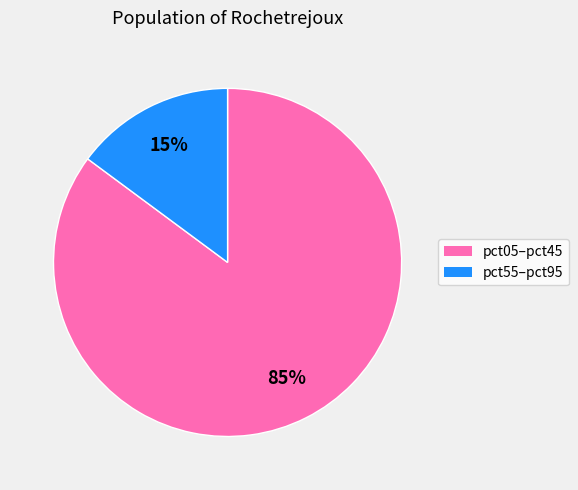

Combined, do pct55–pct95 and pct05–pct45 account for over 50%?

Yes